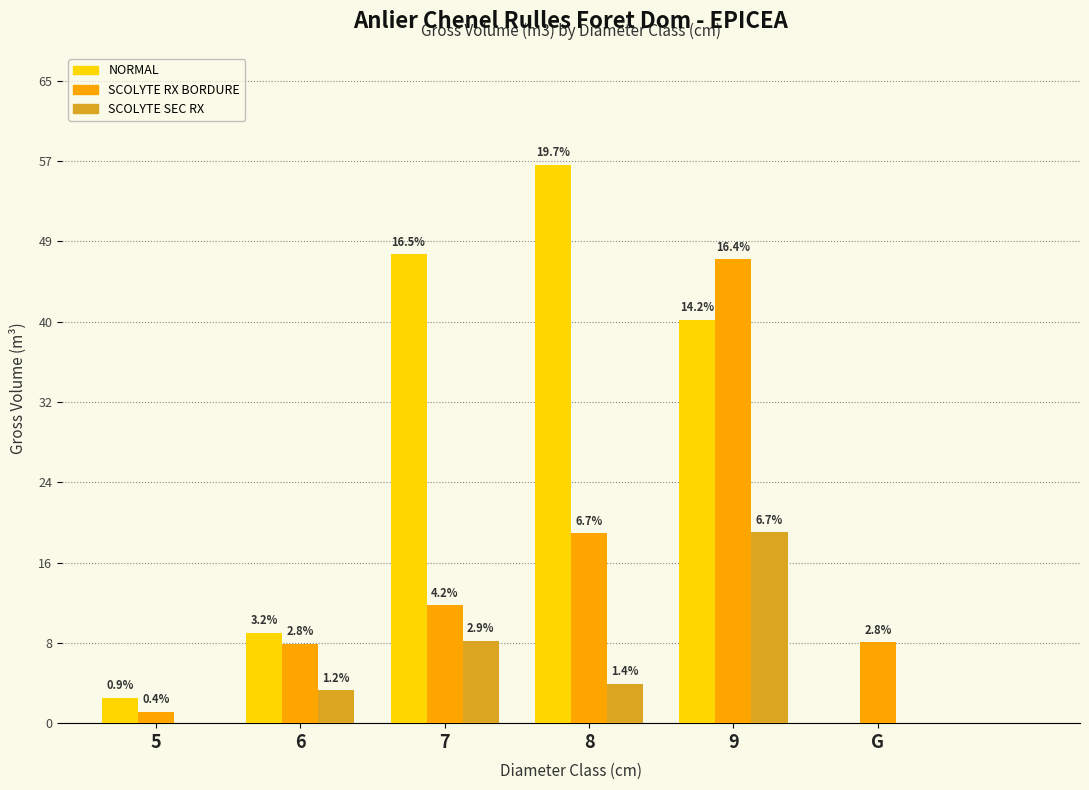

What value does the NORMAL series have at 5?

2.6